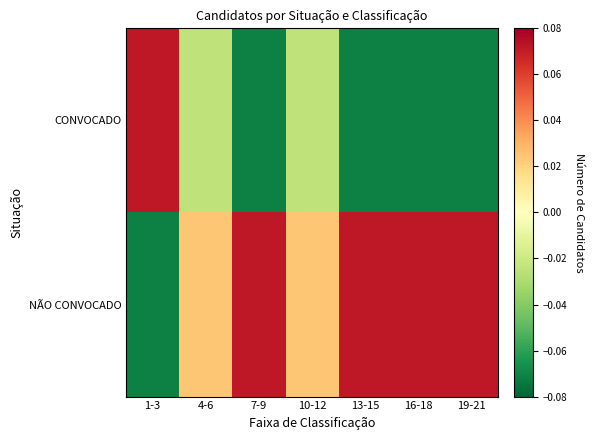

Rank the series by their maximum value, from highest to lowest.

CONVOCADO, NÃO CONVOCADO